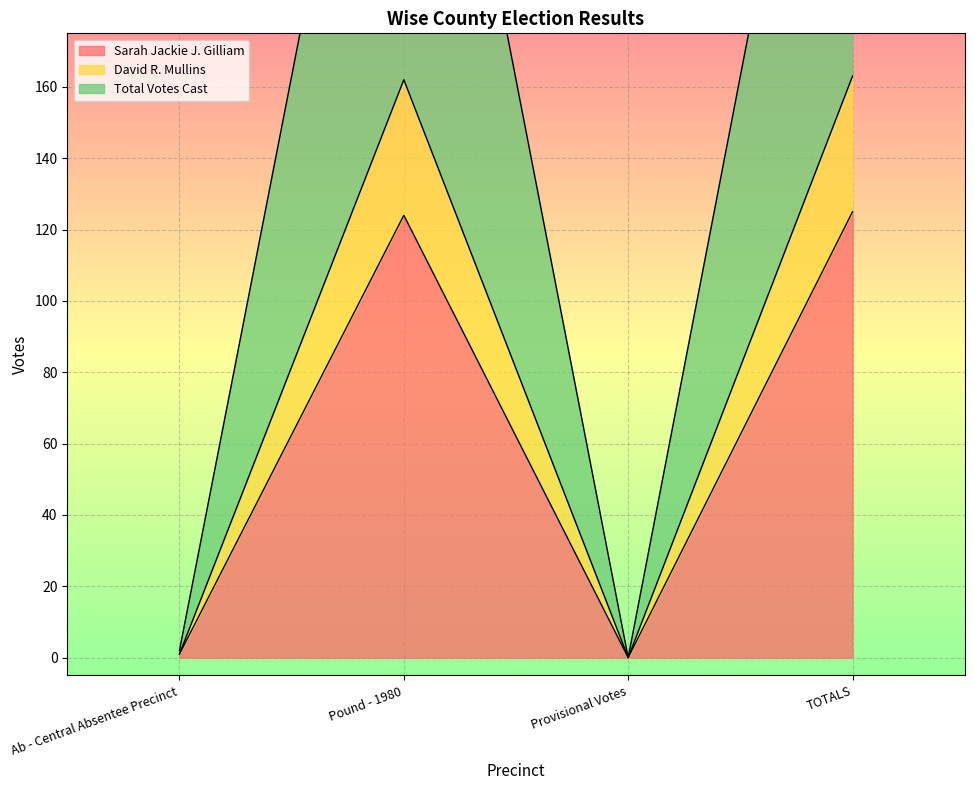

Which category has the highest value in the Sarah Jackie J. Gilliam series?

TOTALS